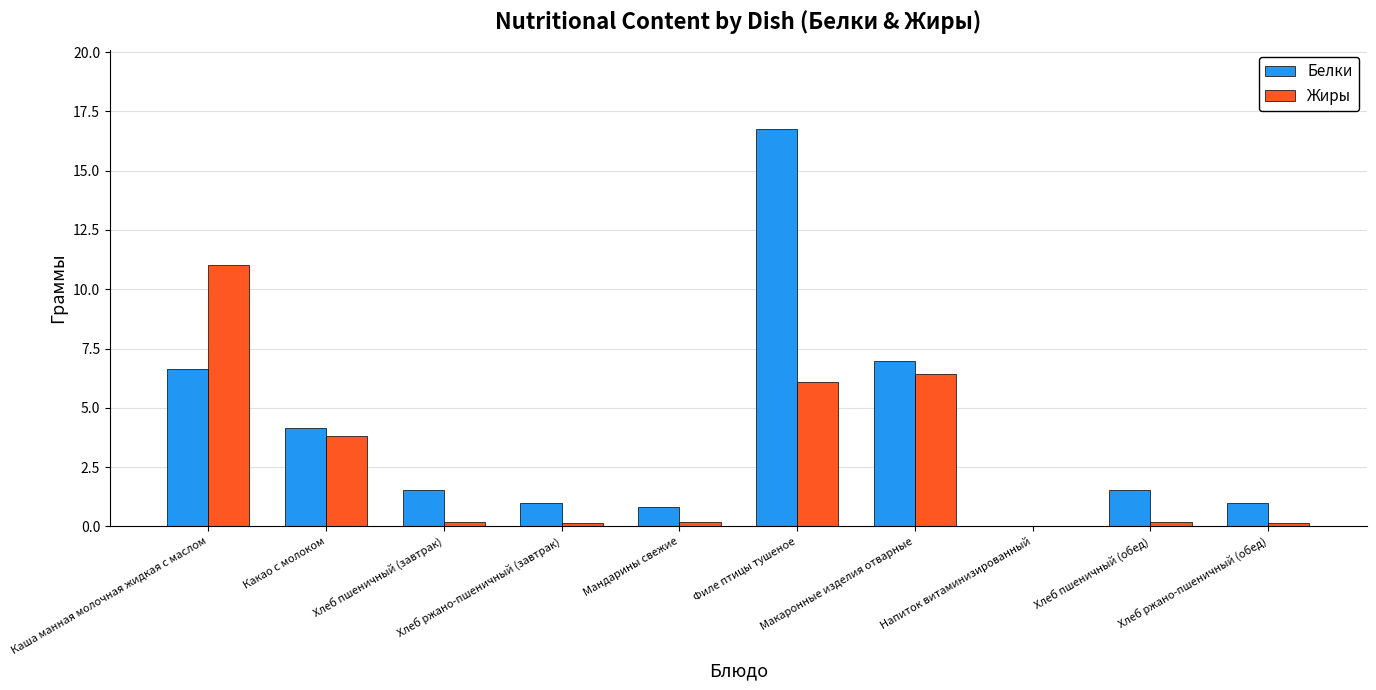

How many groups of bars are there?

10